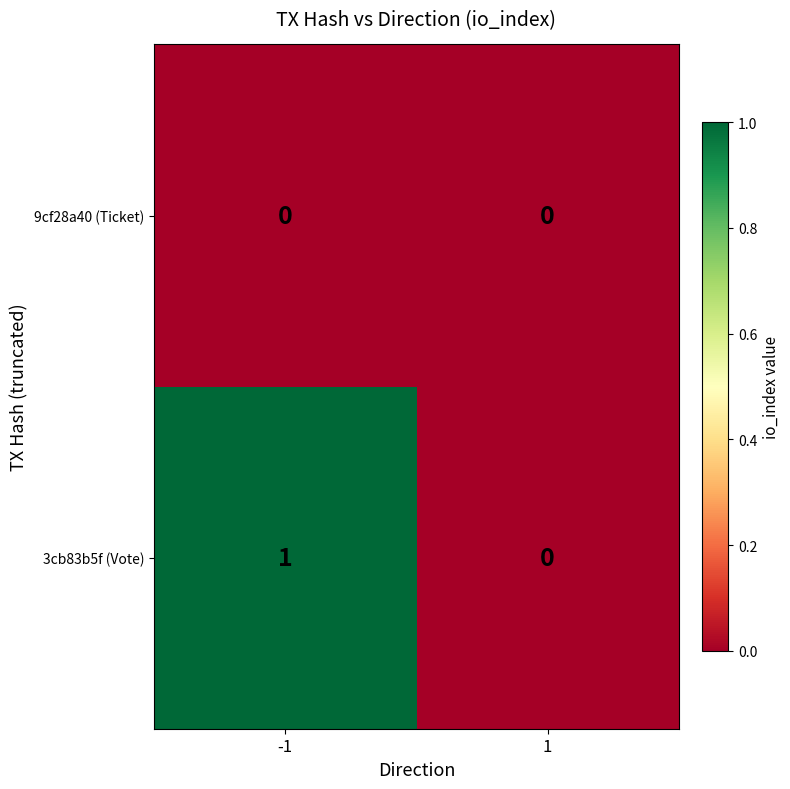

Rank the series by their maximum value, from lowest to highest.

9cf28a40 (Ticket), 3cb83b5f (Vote)